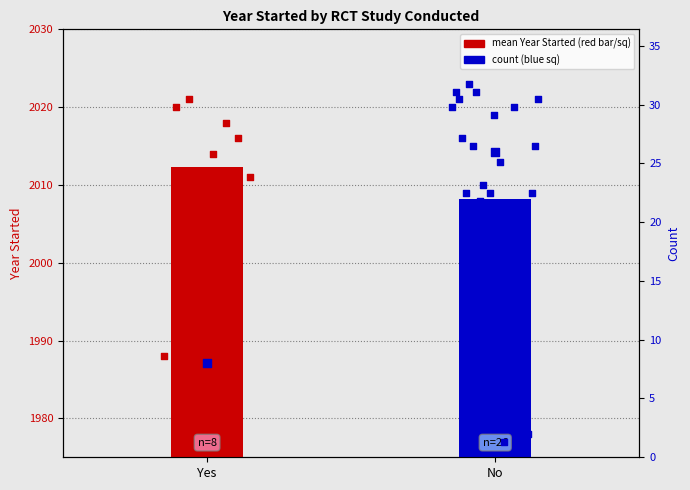

Which has a higher value, No or Yes?

No